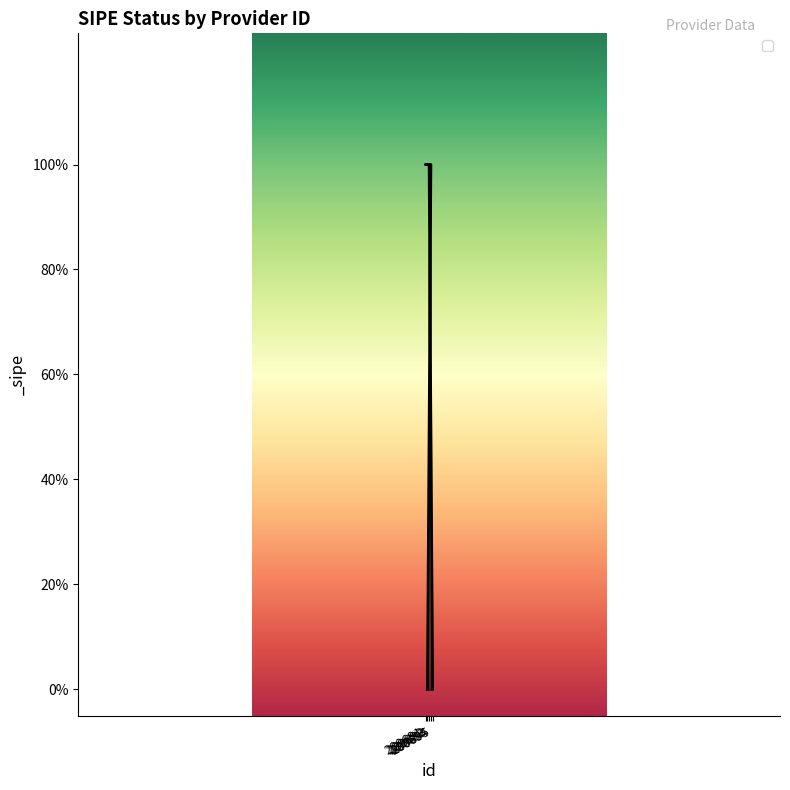

Between 280692 and 280694, which is larger?

280694